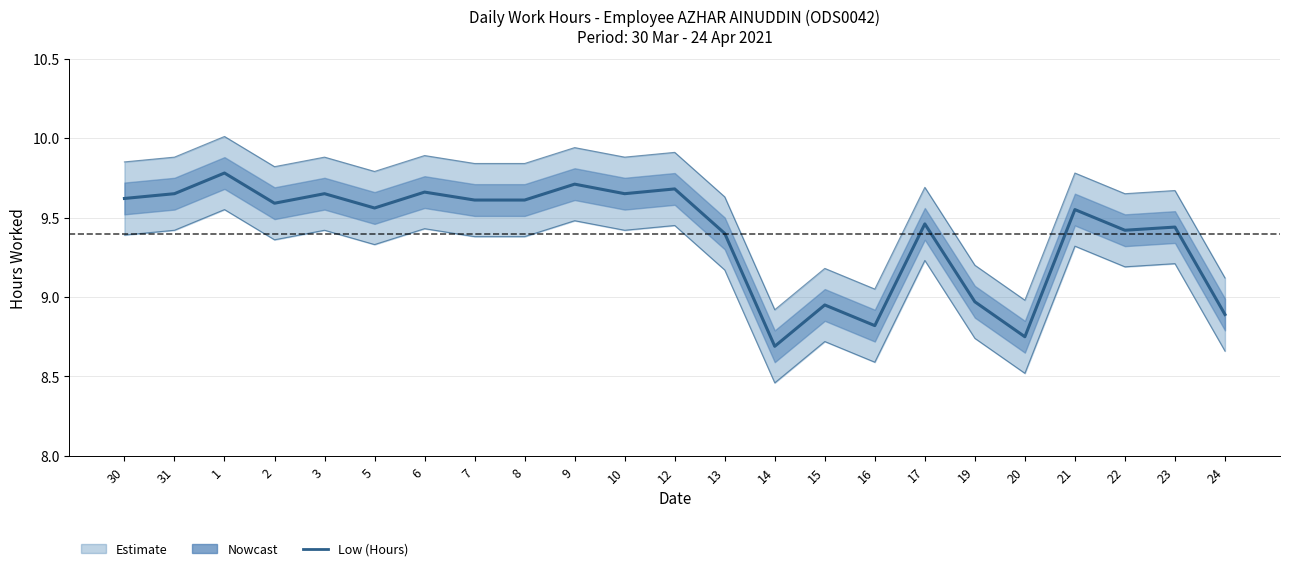

List the labels in order of value, largest first.

1, 9, 12, 6, 31, 3, 10, 30, 7, 8, 2, 5, 21, 17, 23, 22, 13, 19, 15, 24, 16, 20, 14